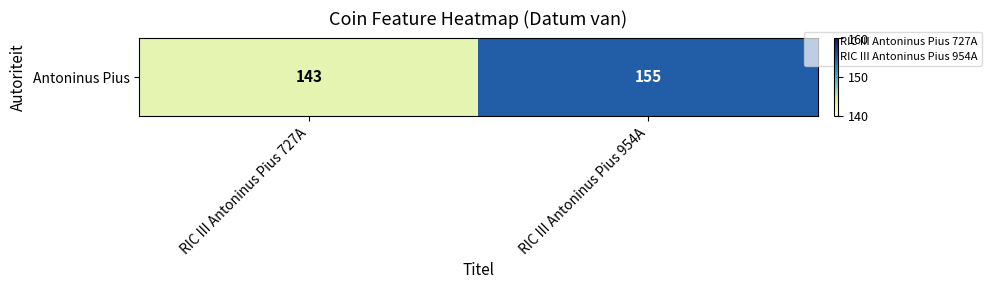

Rank the categories by value from lowest to highest.

RIC III Antoninus Pius 727A, RIC III Antoninus Pius 954A